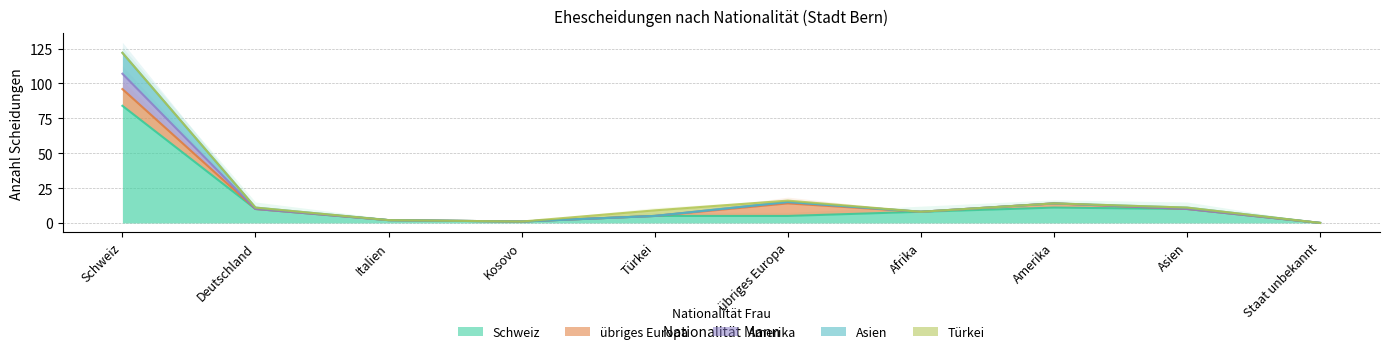

What is the difference between the second highest and minimum values in the Schweiz series?

11